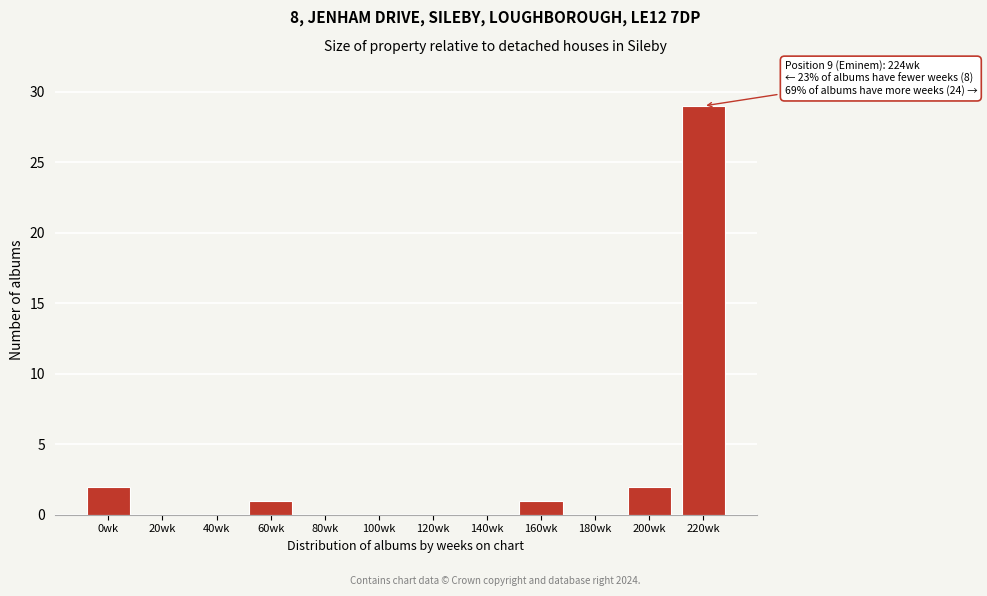

Reading right to left, extract all data points from this chart.

220wk=29	200wk=2	180wk=0	160wk=1	140wk=0	120wk=0	100wk=0	80wk=0	60wk=1	40wk=0	20wk=0	0wk=2